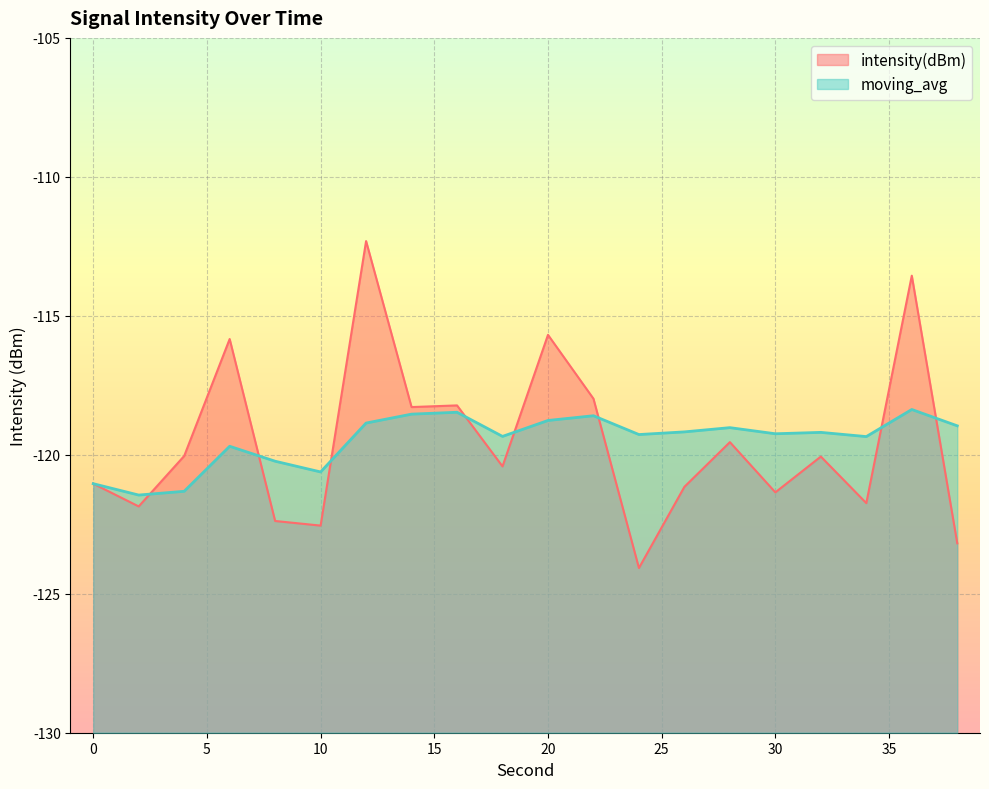

Reading left to right, what are all the values shown in this chart?

intensity(dBm): 0=-121.0	2=-121.9	4=-120.0	6=-115.8	8=-122.4	10=-122.5	12=-112.3	14=-118.3	16=-118.2	18=-120.4	20=-115.7	22=-118.0	24=-124.1	26=-121.2	28=-119.5	30=-121.4	32=-120.1	34=-121.7	36=-113.6	38=-123.2
moving_avg: 0=-121.0	2=-121.4	4=-121.3	6=-119.7	8=-120.2	10=-120.6	12=-118.9	14=-118.5	16=-118.5	18=-119.3	20=-118.8	22=-118.6	24=-119.3	26=-119.2	28=-119.0	30=-119.2	32=-119.2	34=-119.3	36=-118.4	38=-119.0